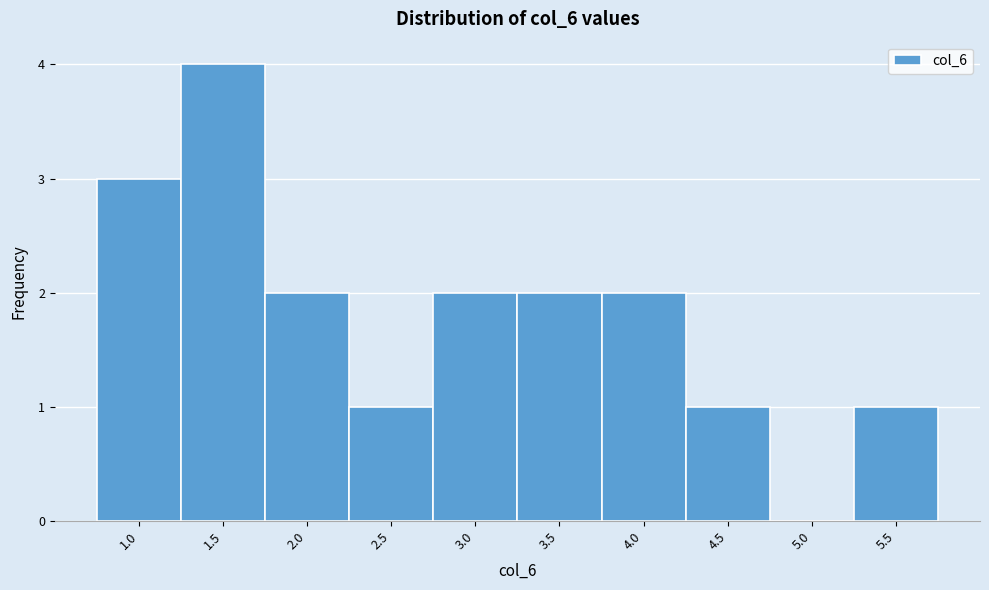

Reading right to left, extract all data points from this chart.

5.5=1	5.0=0	4.5=1	4.0=2	3.5=2	3.0=2	2.5=1	2.0=2	1.5=4	1.0=3